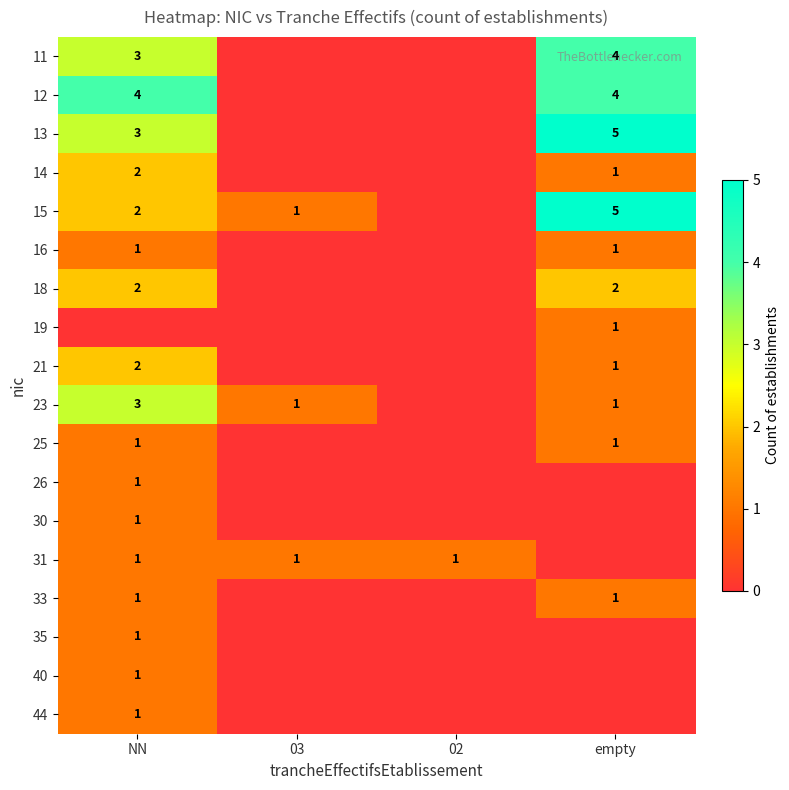

True or false: 14 has a value of 2 at NN.

True